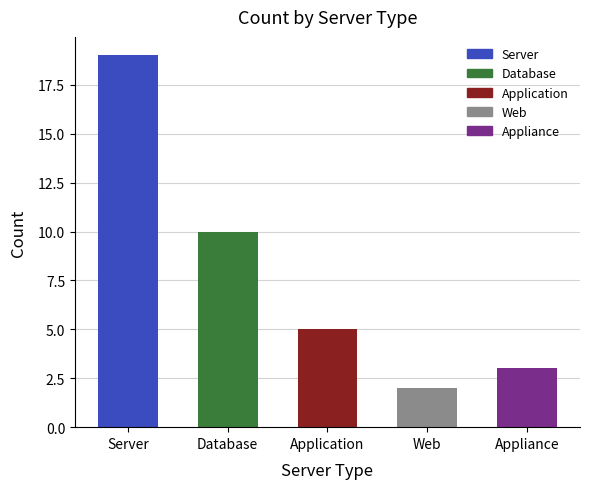

What is the greatest value displayed?

19